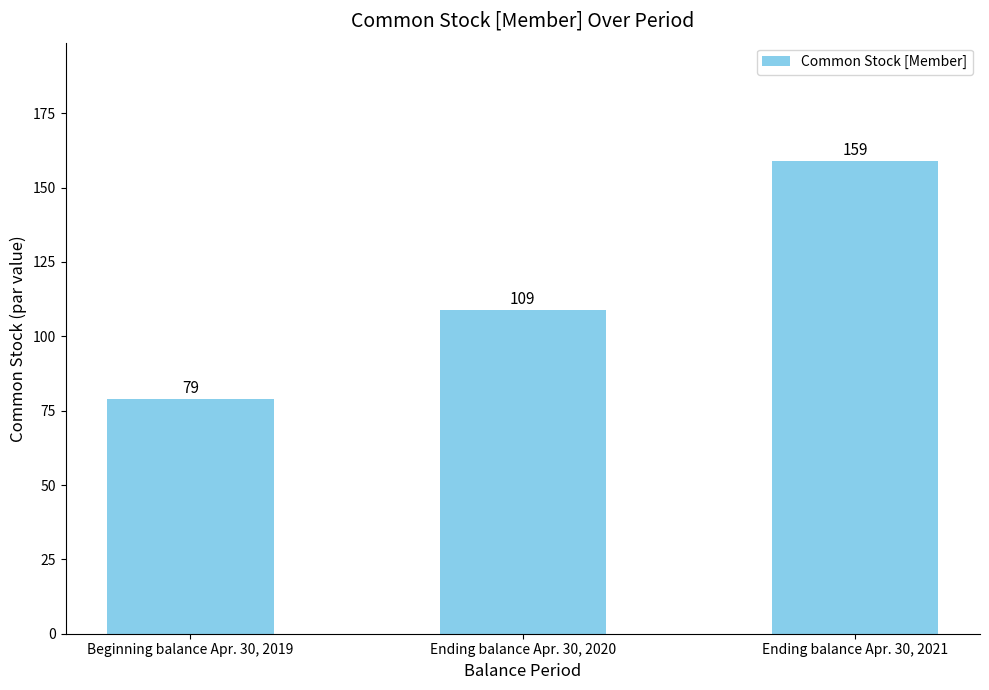

What is the label of the 1st bar from the left?

Beginning balance Apr. 30, 2019